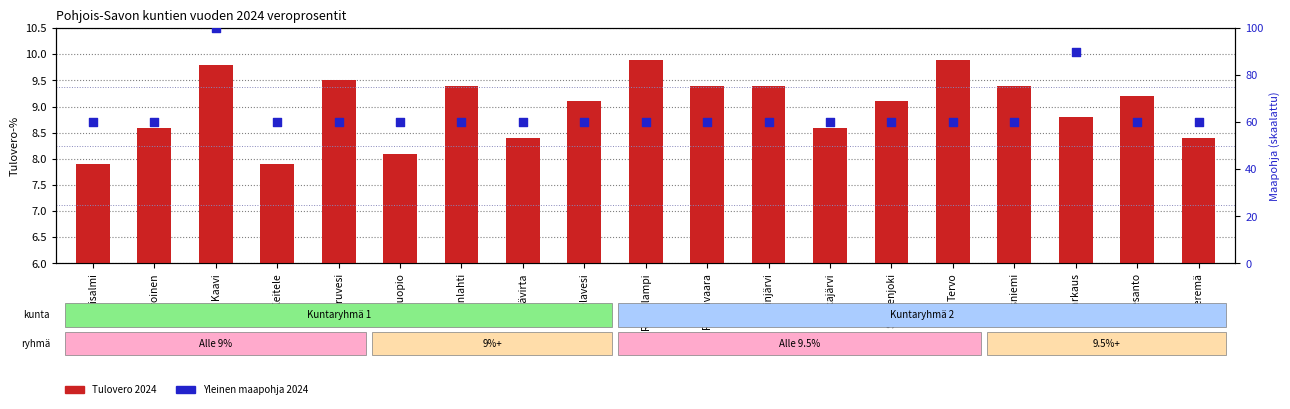

What is the total value across all series at Pielavesi?

69.1